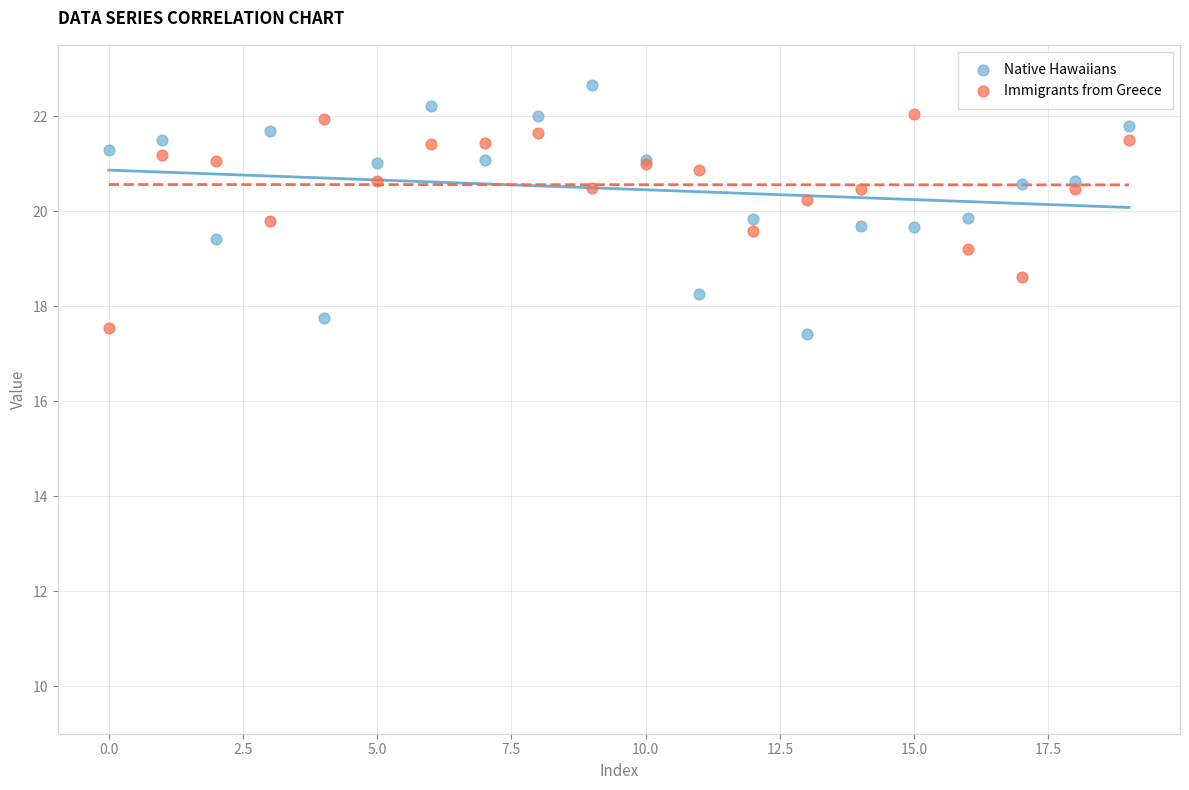

In the Immigrants from Greece series, what Y value is closest to 19?

19.2